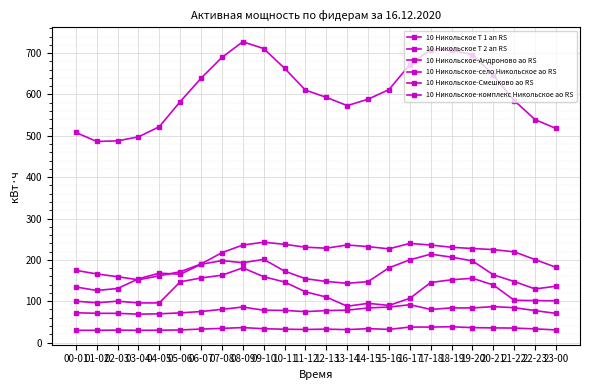

At which category does 10 Никольское-комплекс Никольское ао RS reach its first local valley?

03-04